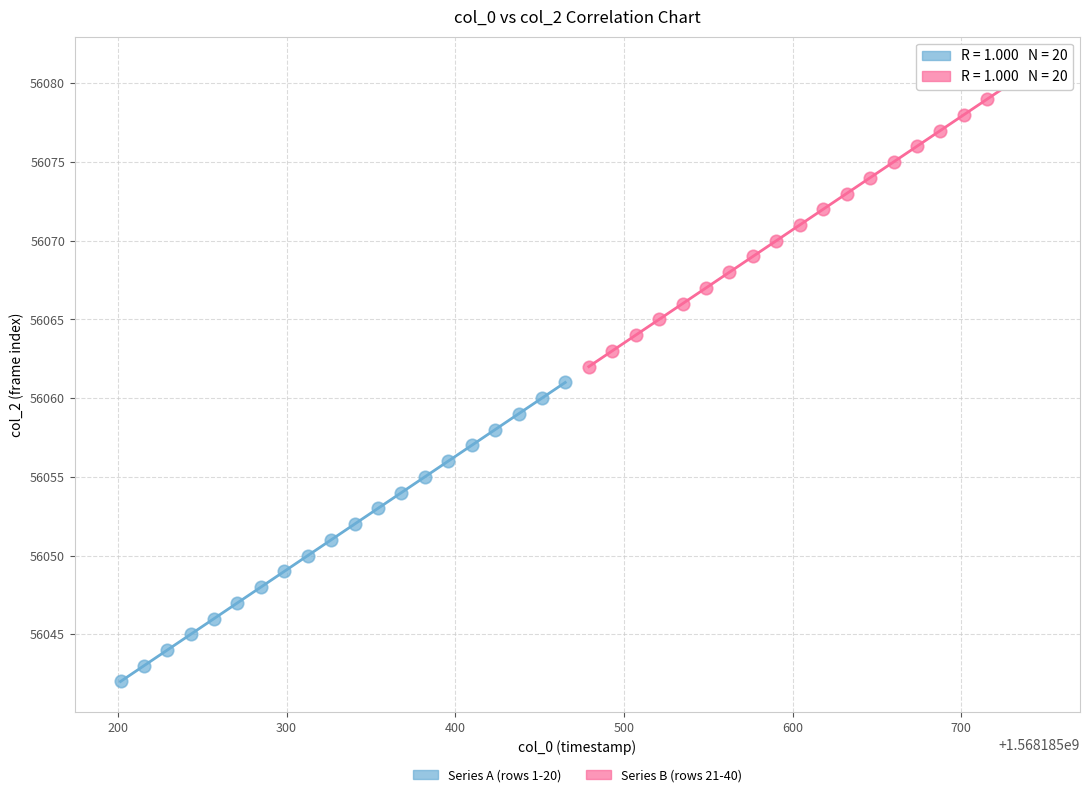

What are all the series names shown in the legend?

Series A (rows 1-20), Series B (rows 21-40)